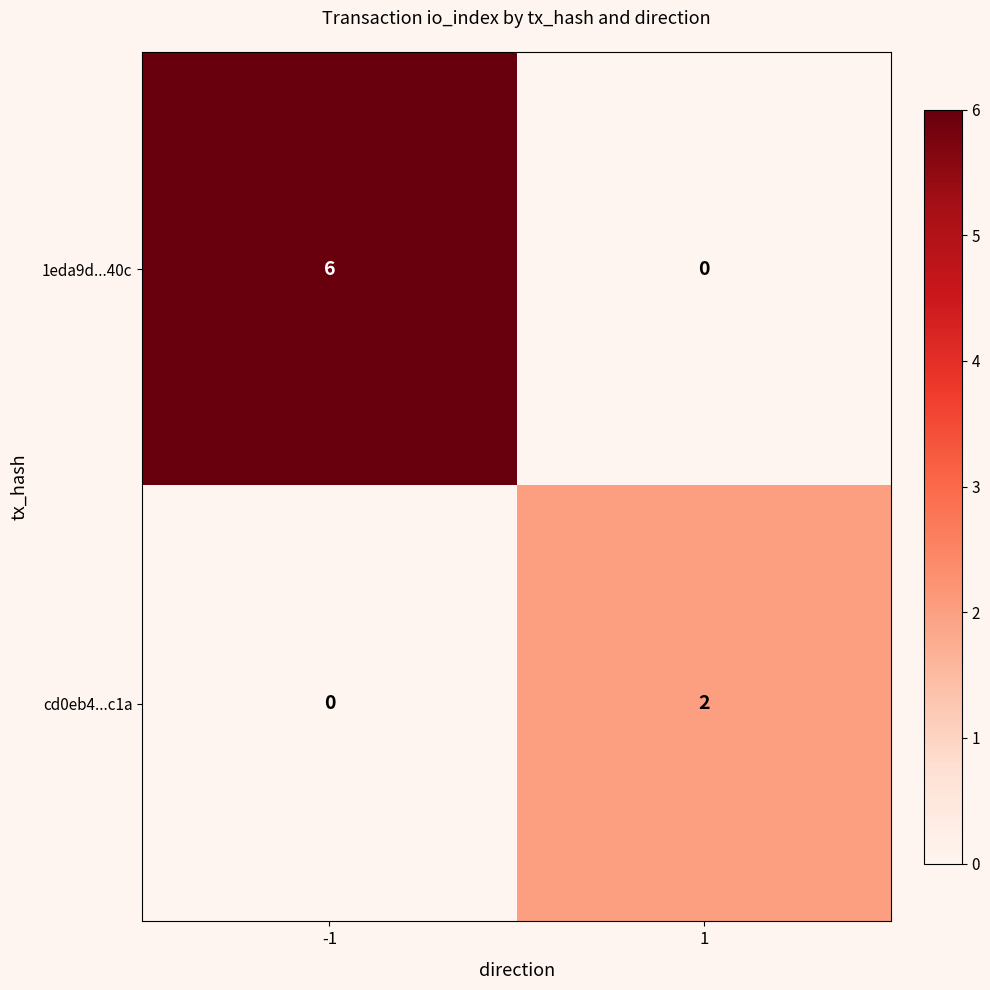

What is the average value of the 1eda9d...40c series?

3